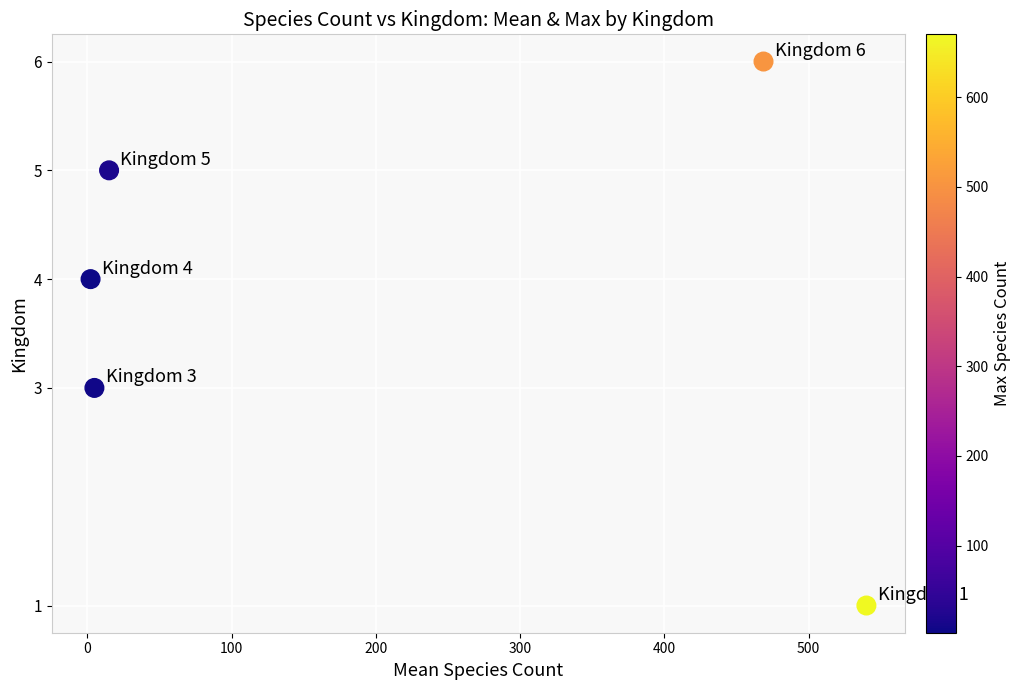

What is the average Y value?

4